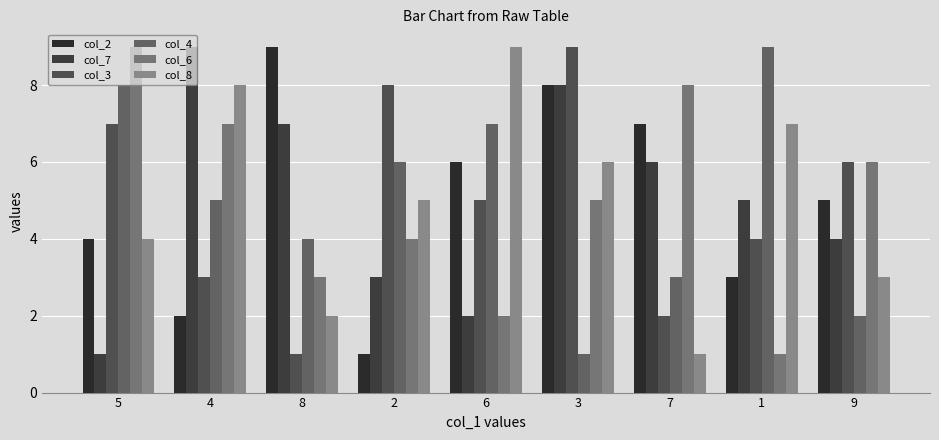

What is the spread (max minus min) of values at 6?

7